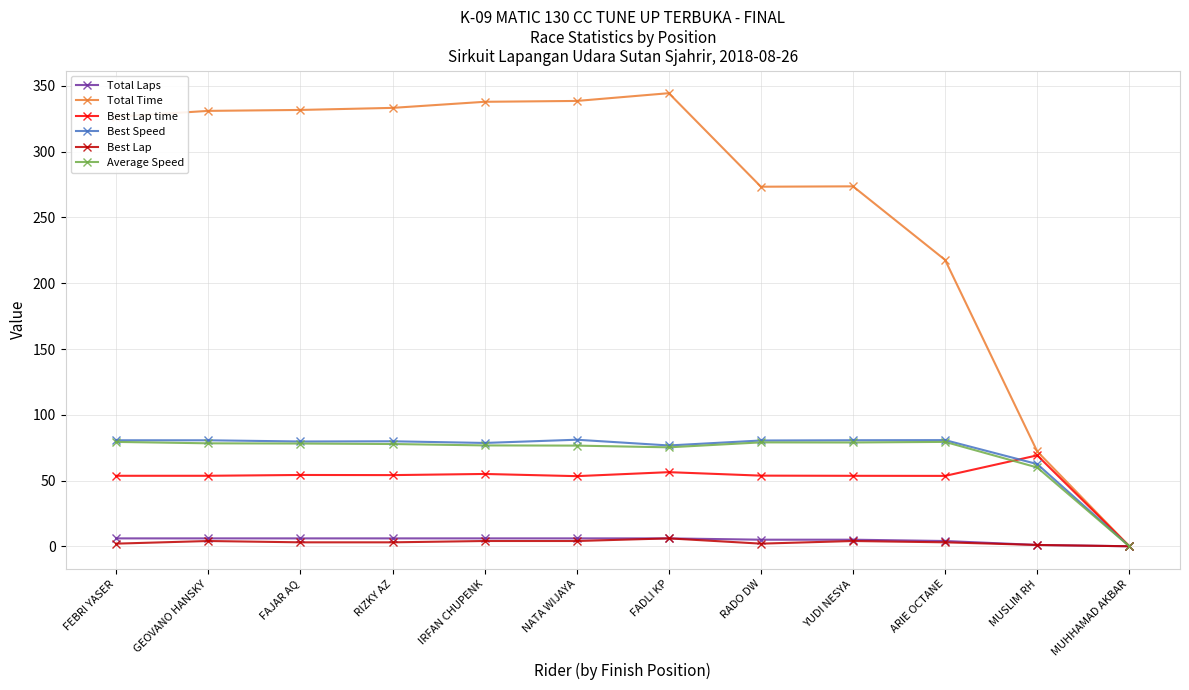

What is the label of the 5th point from the left?

IRFAN CHUPENK